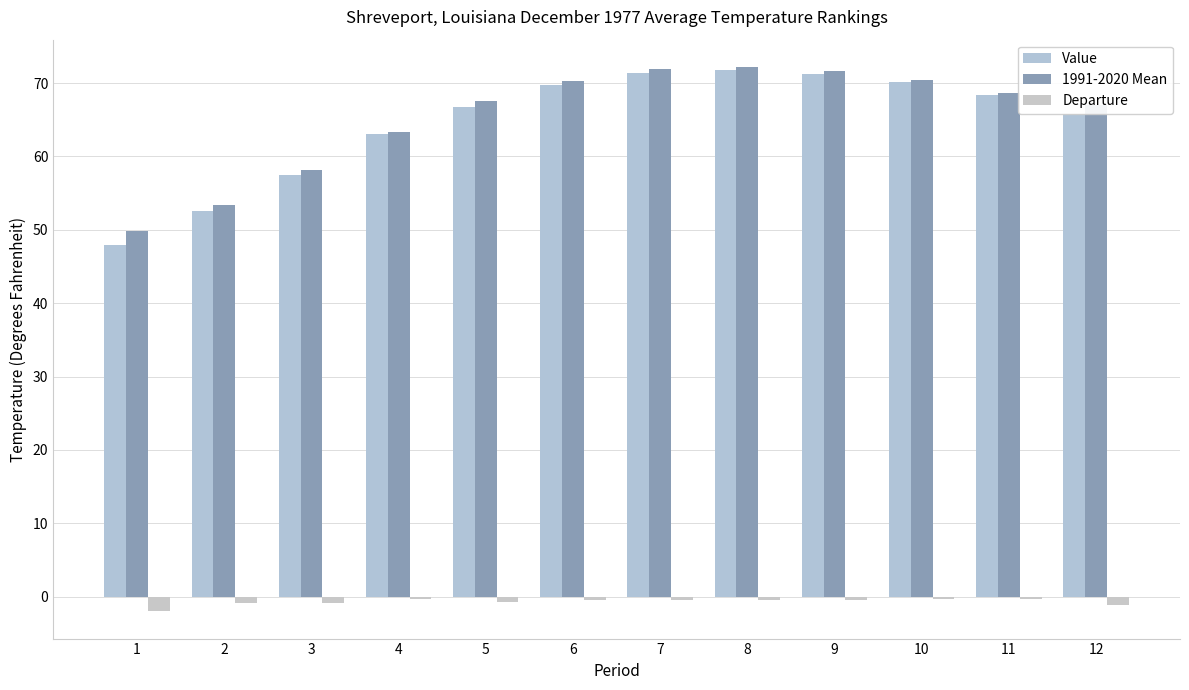

What is the sum of the 1991-2020 Mean values at 5 and 2?

120.9